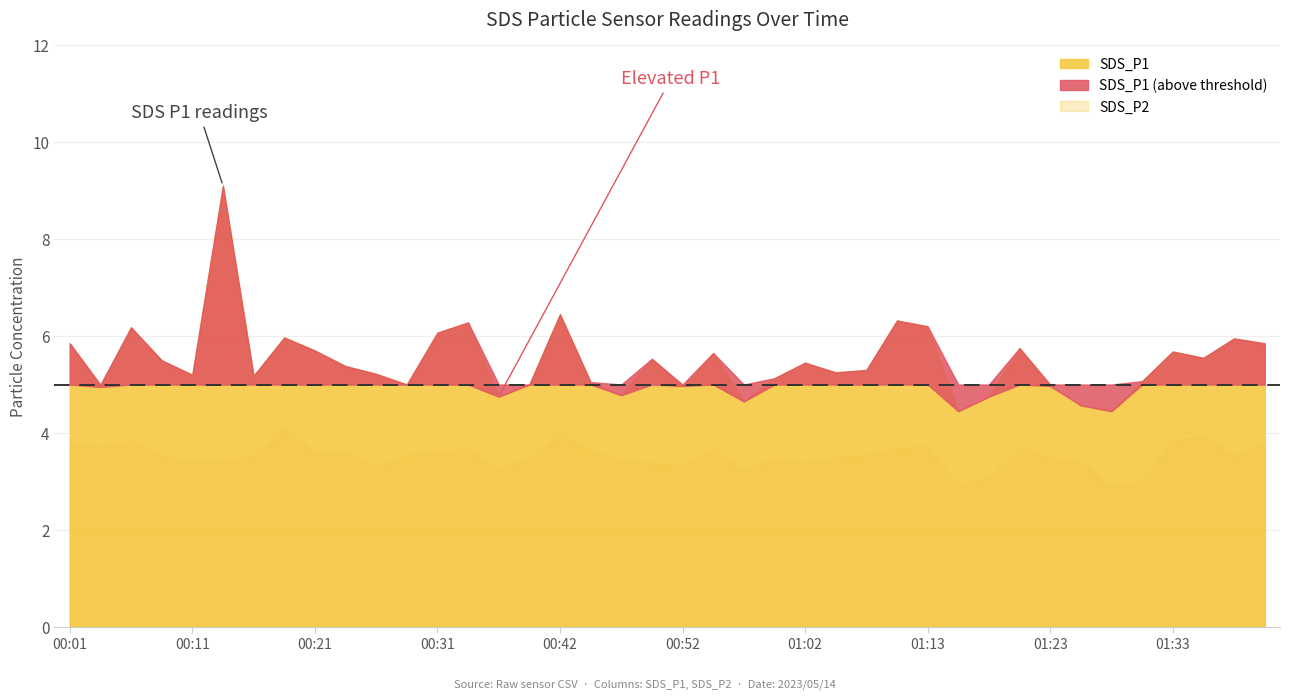

List the series in order of their overall mean, lowest first.

SDS_P2, SDS_P1